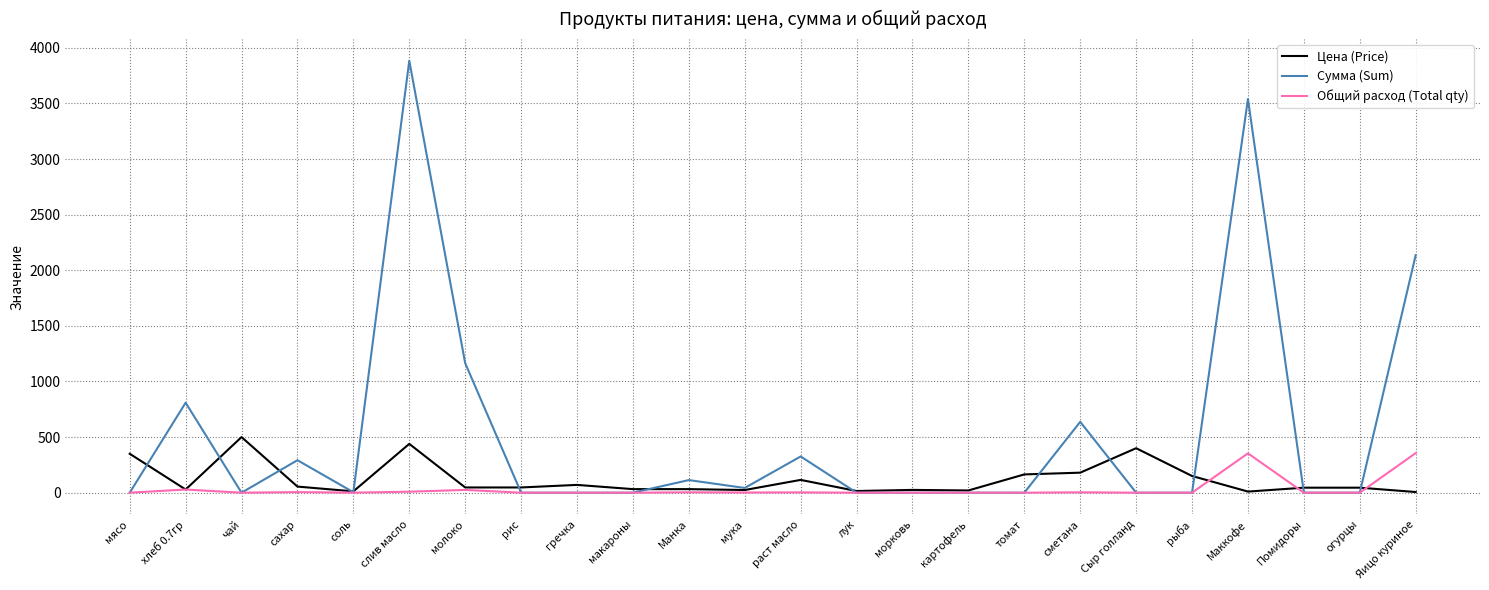

At how many categories does at least one series exceed 3819?

1